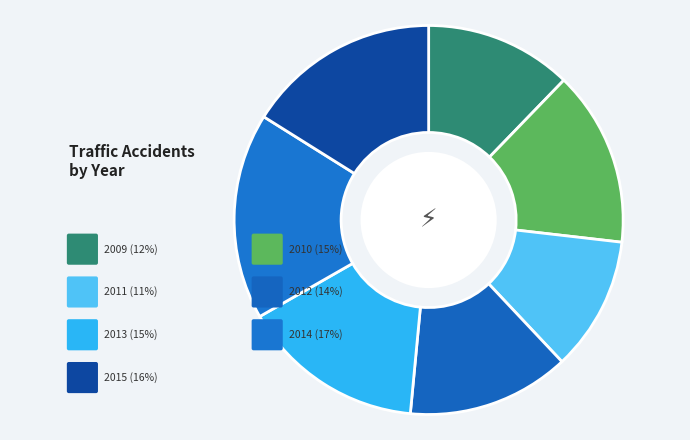

Does 2011 represent more than half of the total?

No